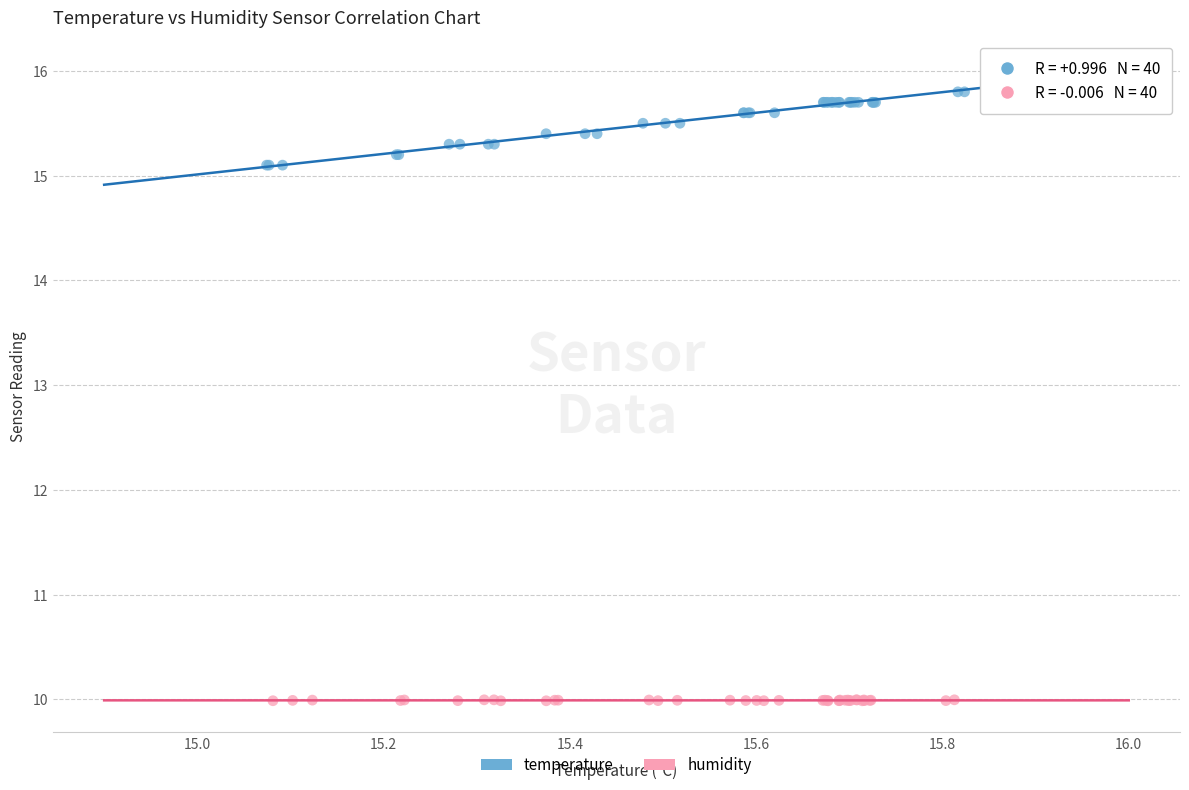

Which series reaches the maximum Y coordinate?

temperature